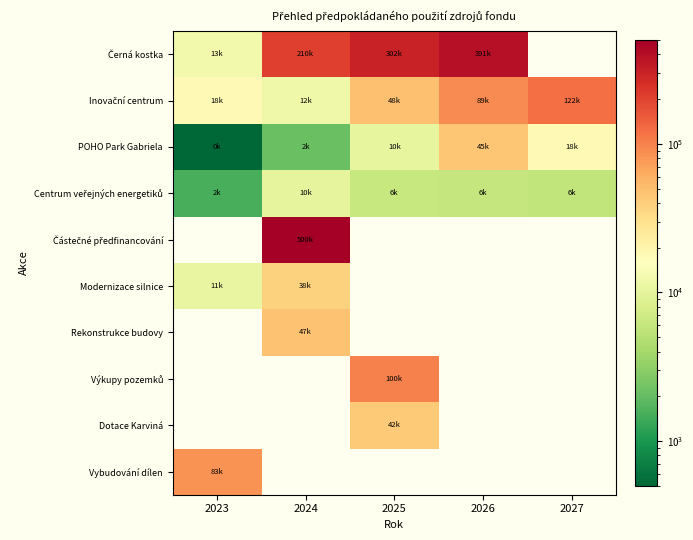

What is the spread (max minus min) of values at 2025?

302220.0